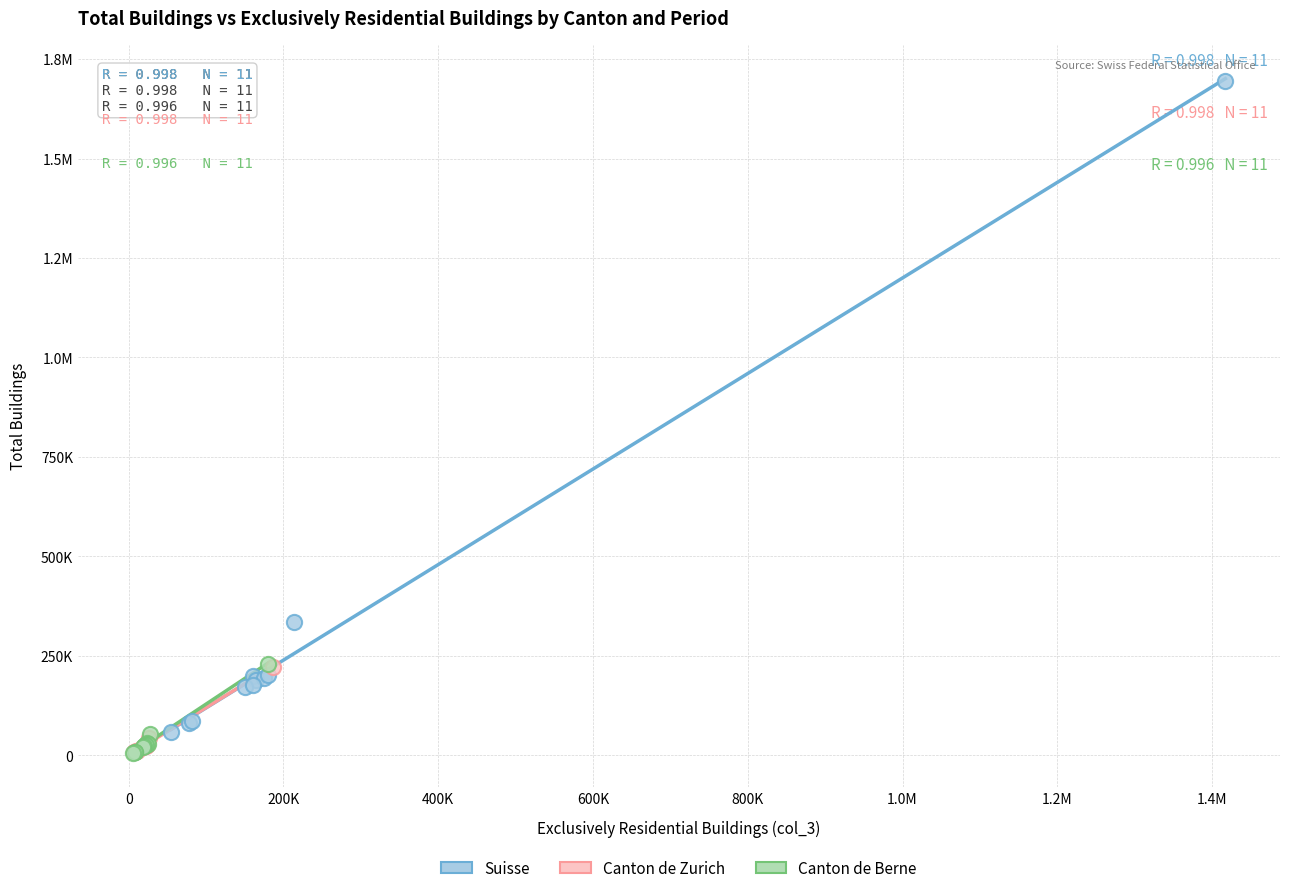

What are all the series names shown in the legend?

Suisse, Canton de Zurich, Canton de Berne